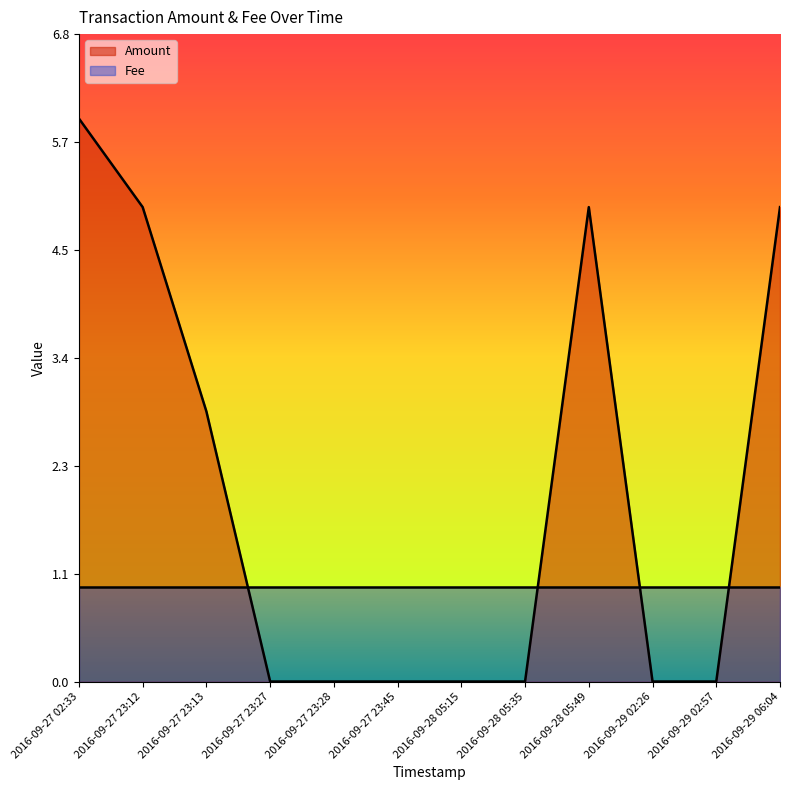

At which label is the value closest to 2?

2016-09-27 23:13